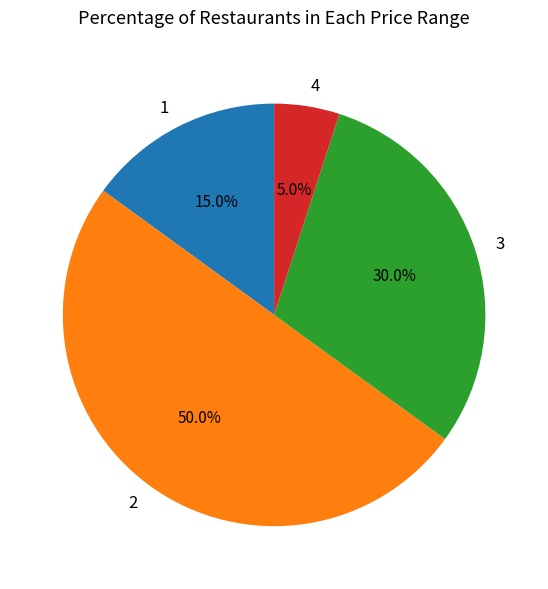

Which category has the smallest portion of the pie?

4